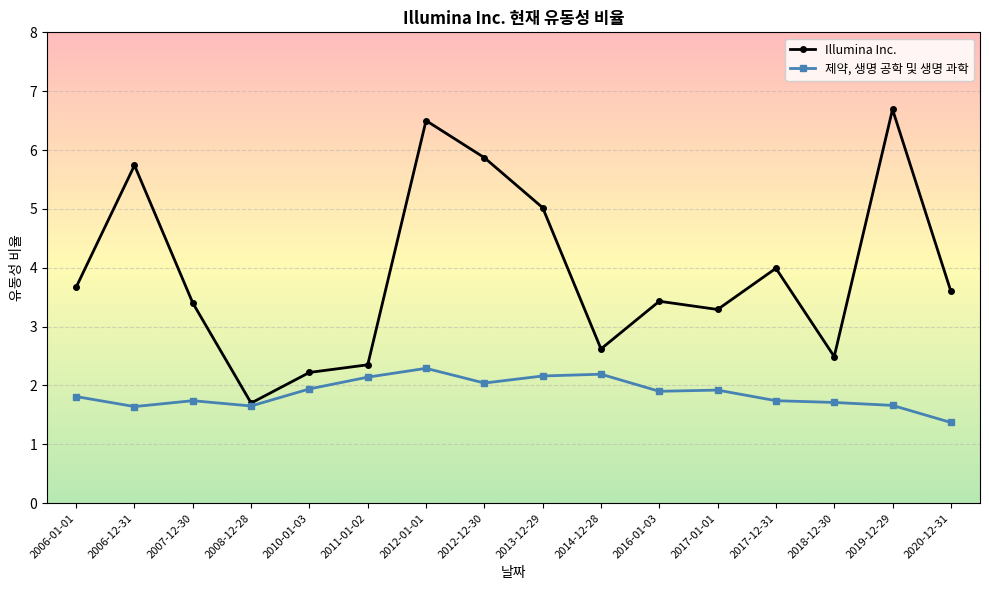

The 제약, 생명 공학 및 생명 과학 series shows 3.3 at 2016-01-03. True or false?

False